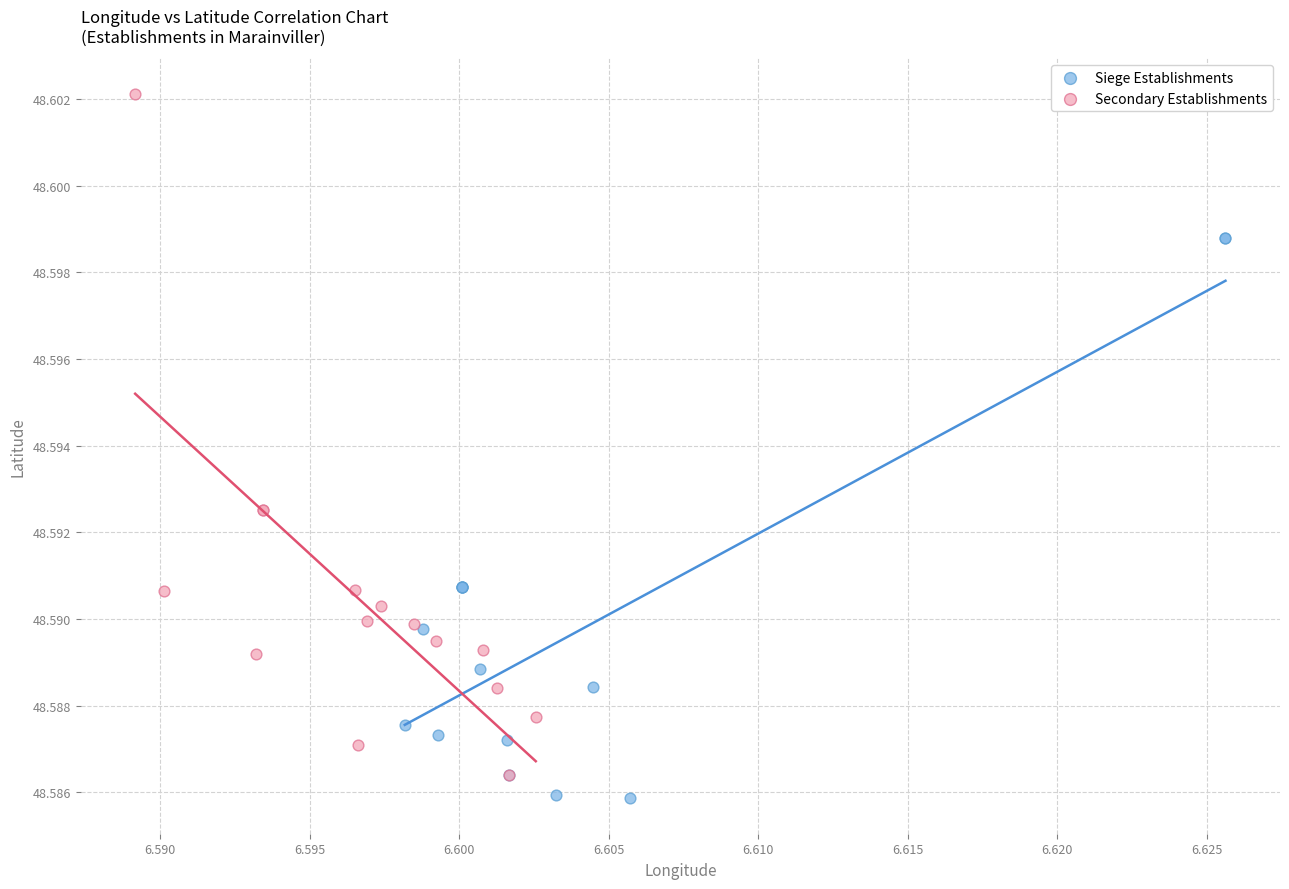

Which series contains the highest Y value?

Secondary Establishments